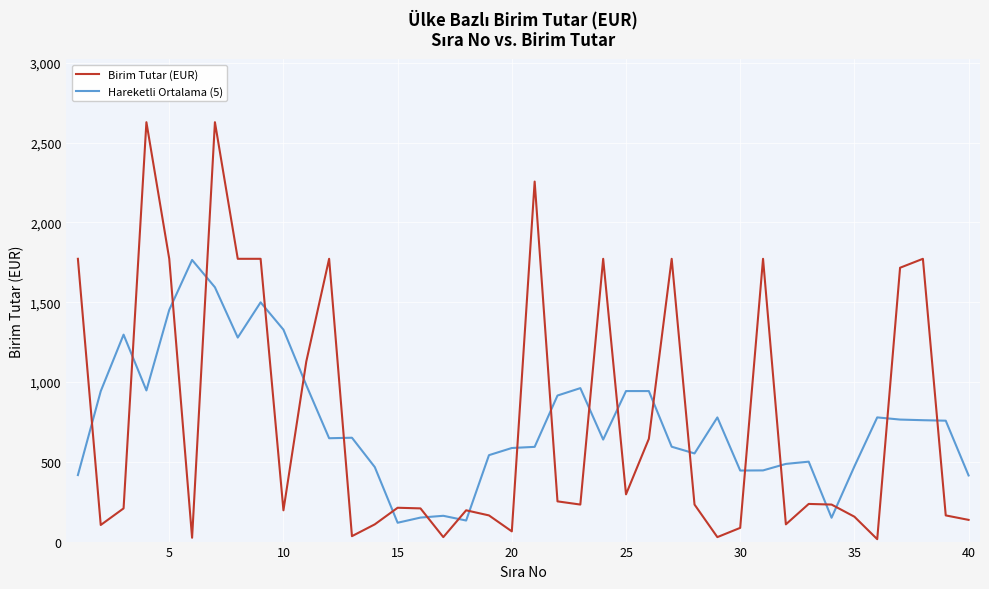

True or false: Hareketli Ortalama (5) and Birim Tutar (EUR) intersect in this chart.

True